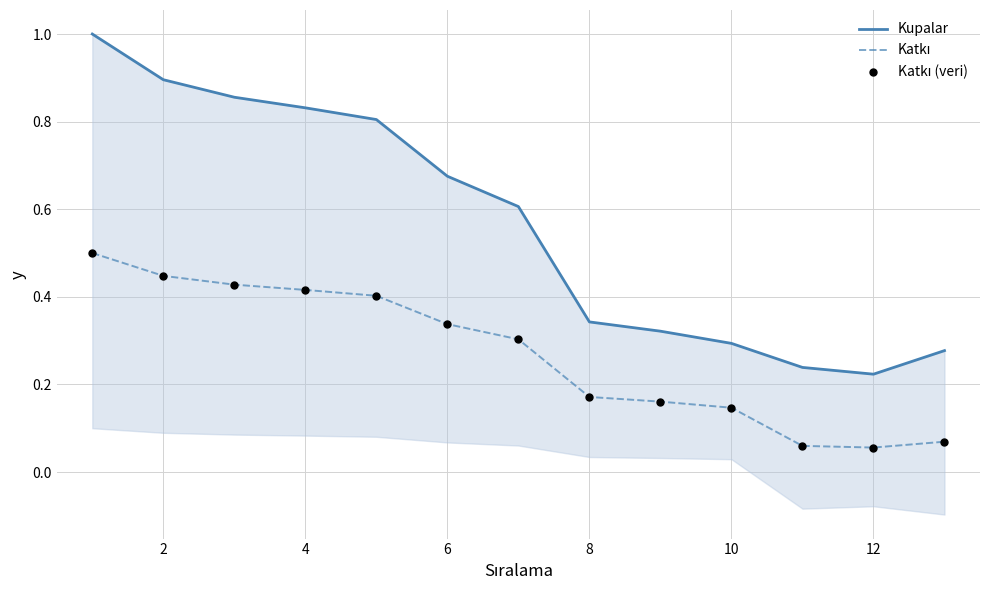

What is the total value across all series at 12?

0.3